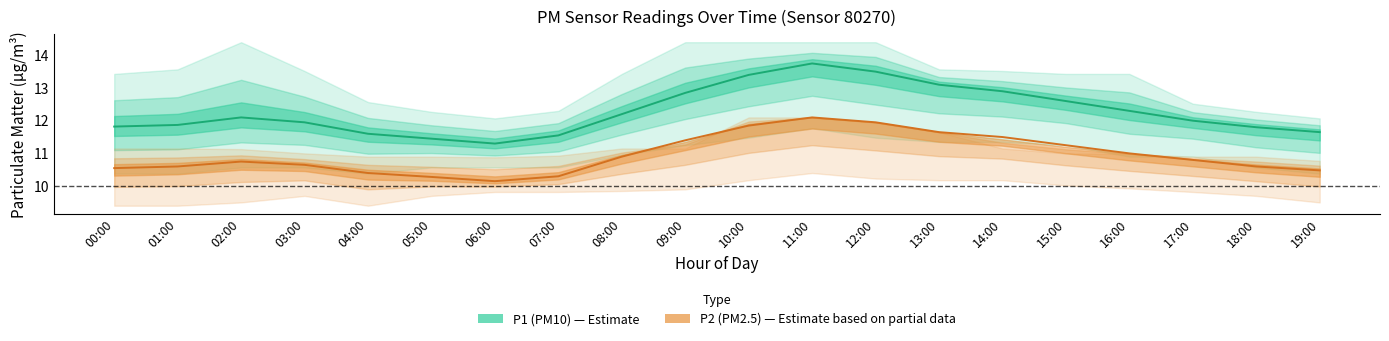

How many categories are shown in the chart?

20